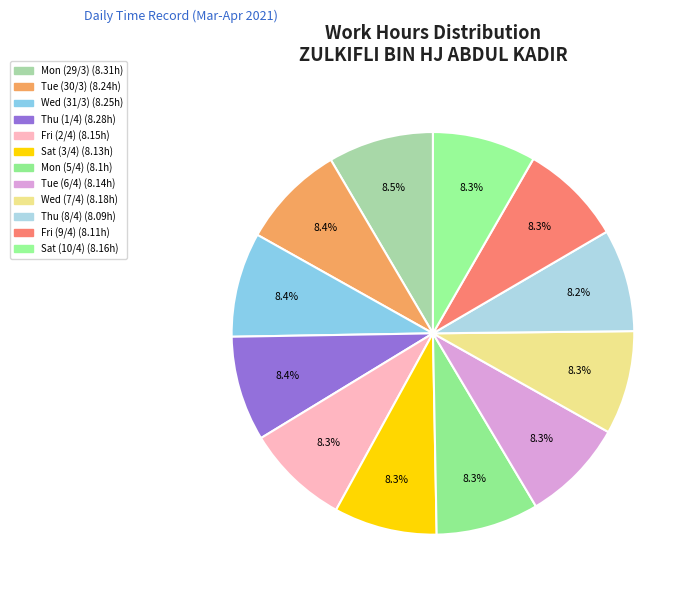

How much of the chart is everything except Mon (5/4)?

91.7%